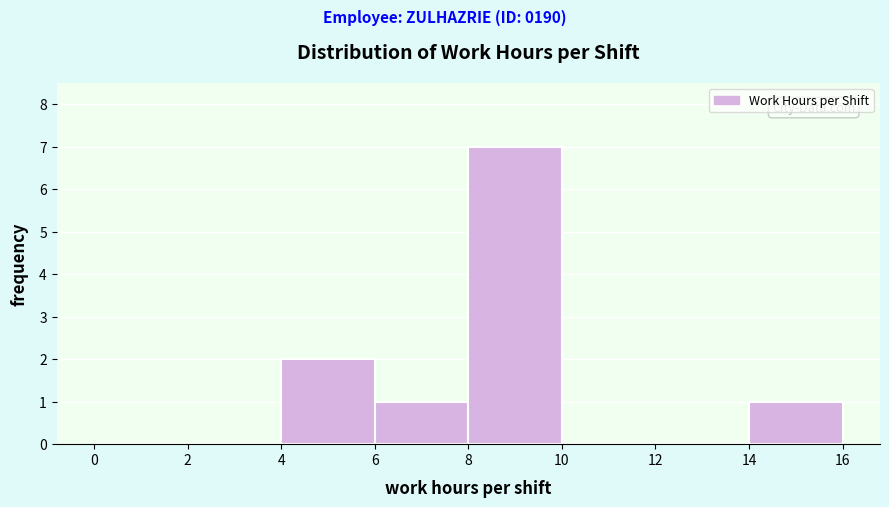

Reading left to right, list every bar in this chart as the range it spans on the x-axis followed by its height. The values are not printed on the chart, so give them approximately, as read against the axis.

0 to 2: 0
2 to 4: 0
4 to 6: 2
6 to 8: 1
8 to 10: 7
10 to 12: 0
12 to 14: 0
14 to 16: 1